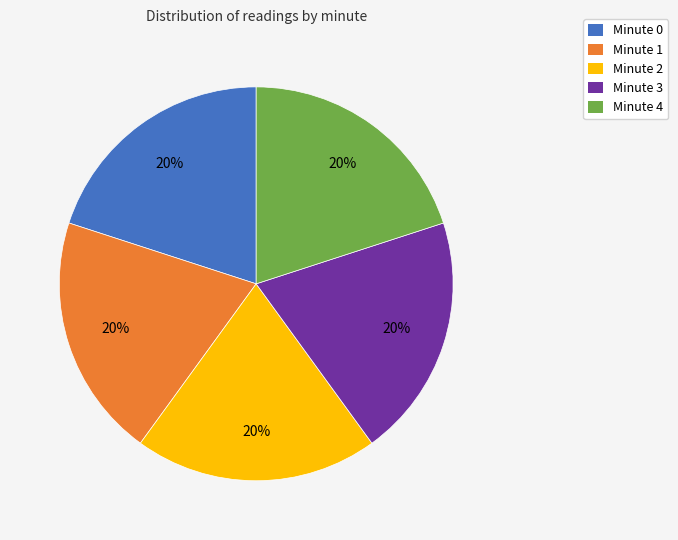

How many slices are in this pie chart?

5